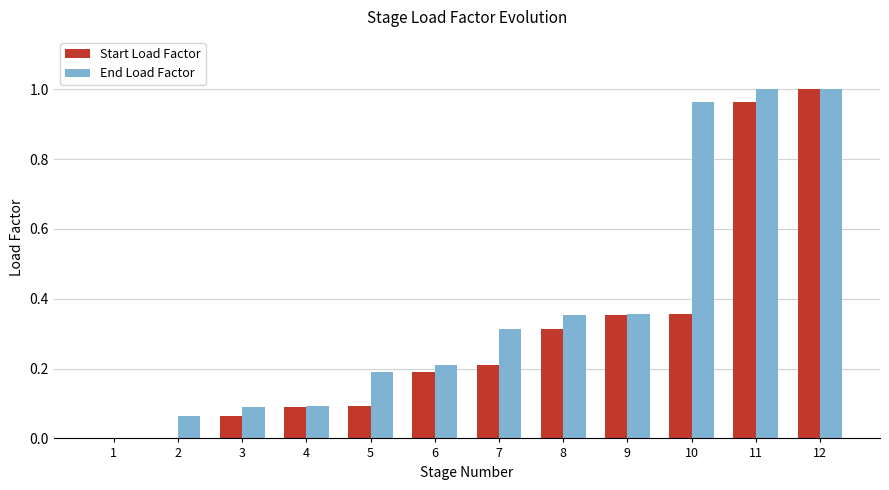

The value of End Load Factor at 10 is 1.0. True or false?

True